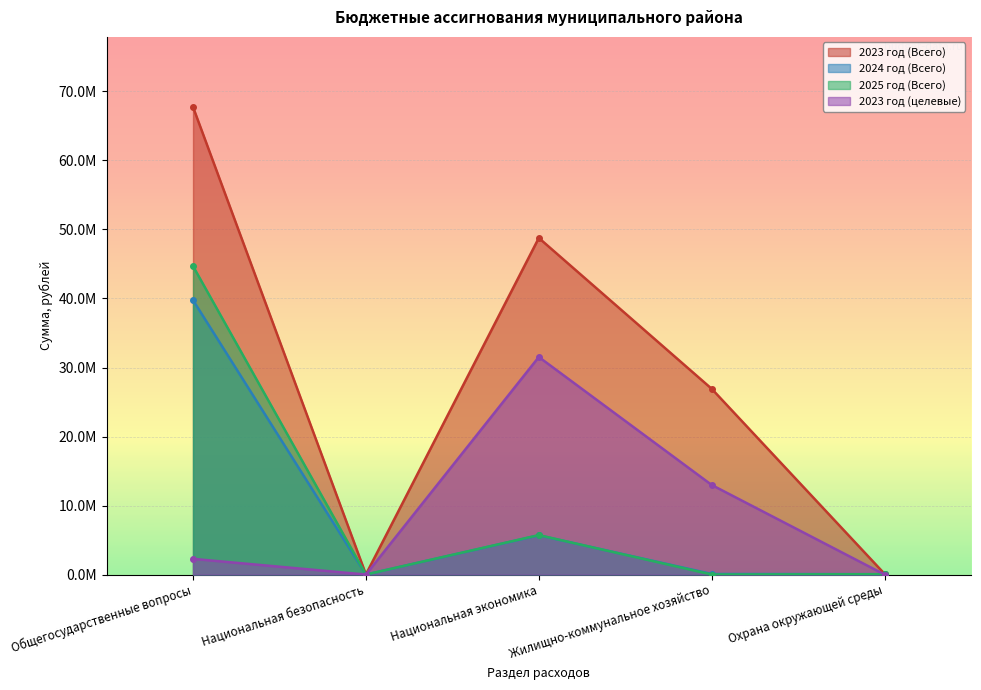

Reading left to right, transcribe all the data shown in this chart.

2023 год (Всего): Общегосударственные вопросы=67746461.9	Национальная безопасность=19710.6	Национальная экономика=48771727.0	Жилищно-коммунальное хозяйство=26912415.0	Охрана окружающей среды=90013.1
2024 год (Всего): Общегосударственные вопросы=39754948.2	Национальная безопасность=0.0	Национальная экономика=5682155.3	Жилищно-коммунальное хозяйство=79500.0	Охрана окружающей среды=50013.1
2025 год (Всего): Общегосударственные вопросы=44687650.6	Национальная безопасность=0.0	Национальная экономика=5715463.7	Жилищно-коммунальное хозяйство=0.0	Охрана окружающей среды=50013.1
2023 год (целевые): Общегосударственные вопросы=2270046.2	Национальная безопасность=0.0	Национальная экономика=31524630.6	Жилищно-коммунальное хозяйство=12978369.2	Охрана окружающей среды=0.0